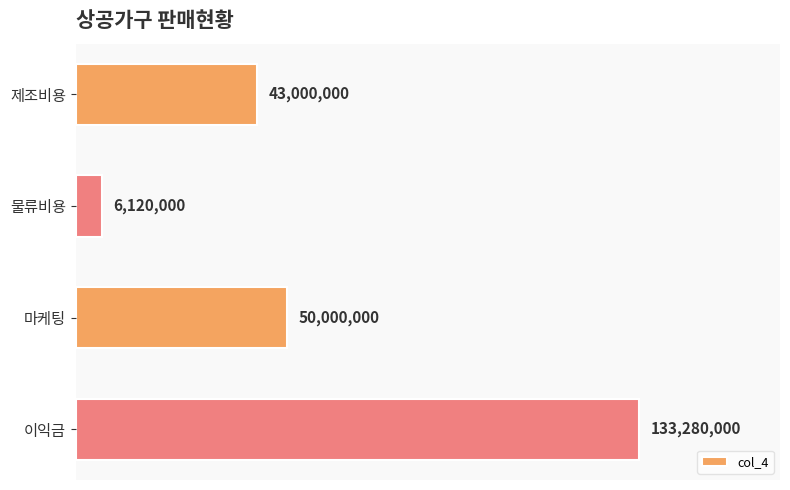

Which category has the highest value across all series?

이익금